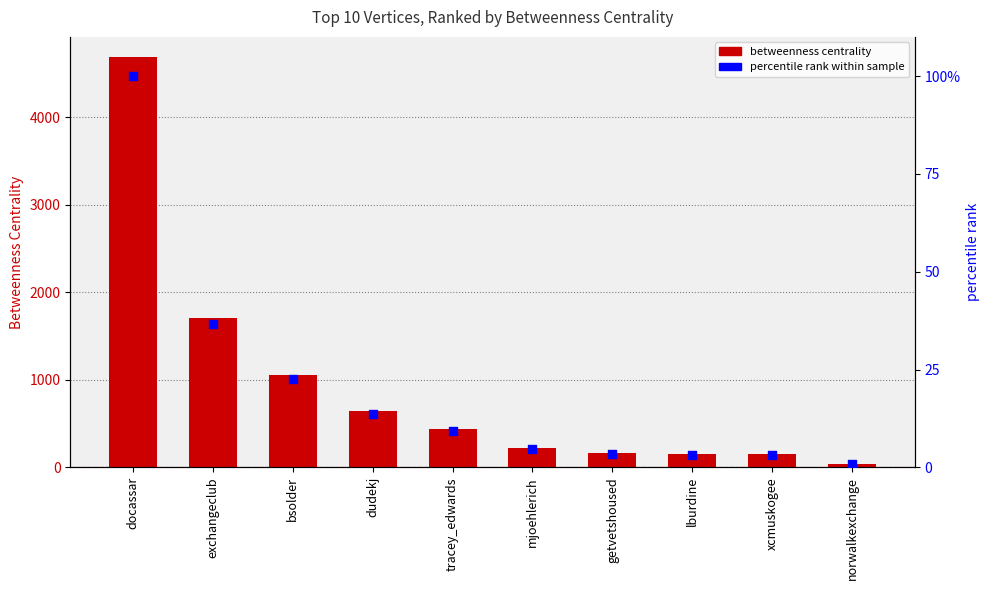

Which series has the largest Y range (max minus min)?

Betweenness Centrality